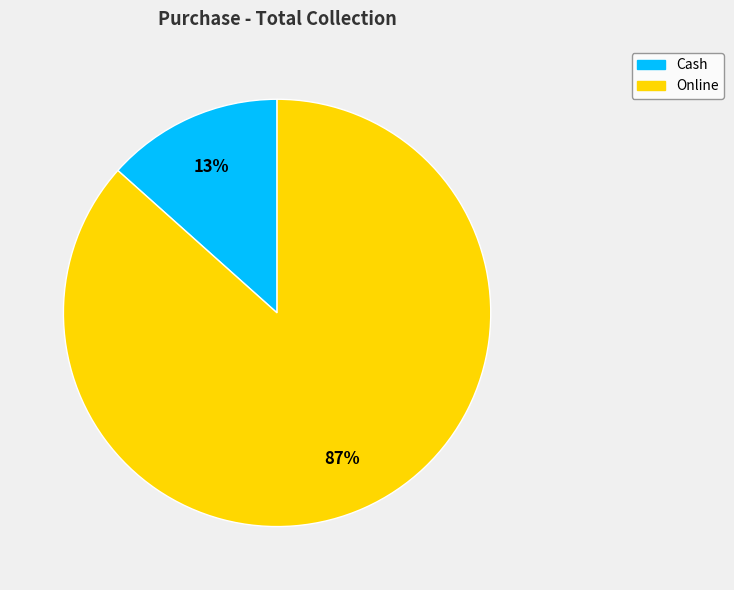

Between Online and Cash, which is larger?

Online